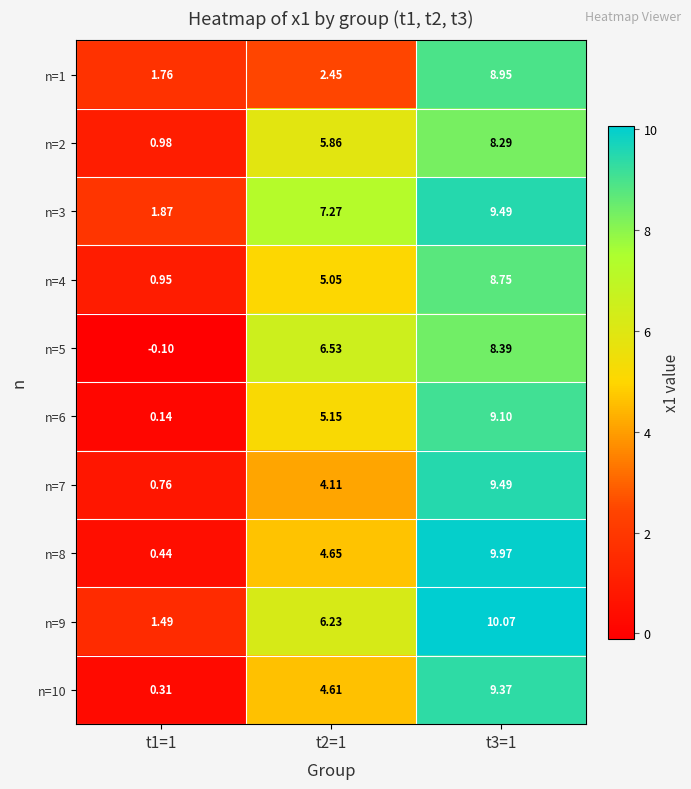

Between t1=1 and t2=1, which series saw the biggest shift?

n=5